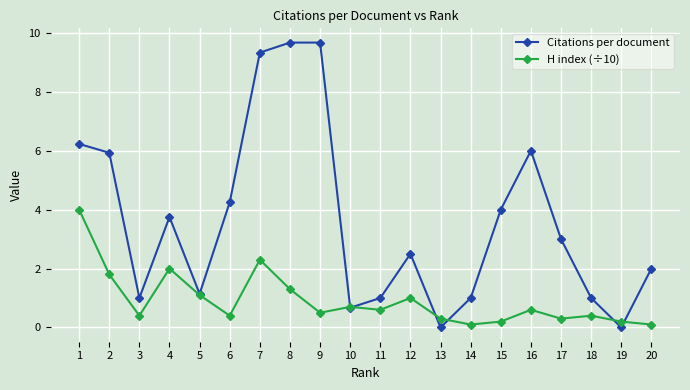

Which series ends up on top after the final intersection of H index (÷10) and Citations per document?

Citations per document